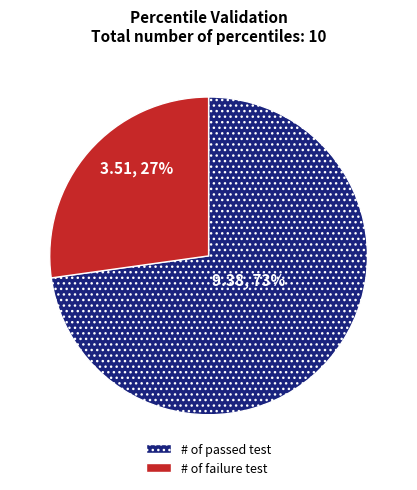

Does # of failure test represent more than half of the total?

No